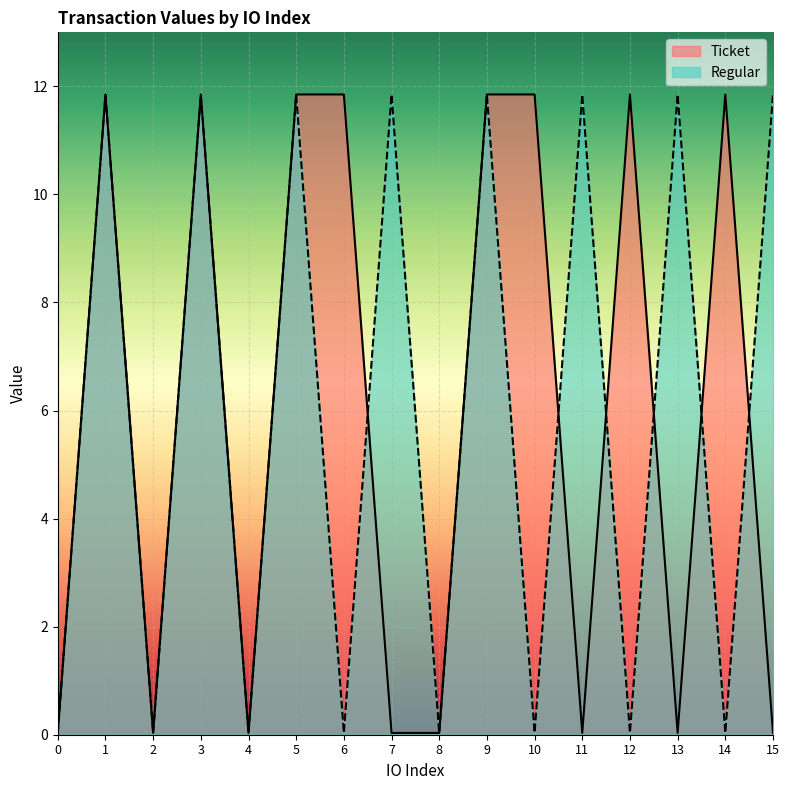

What is the sum of all Ticket values?

95.1